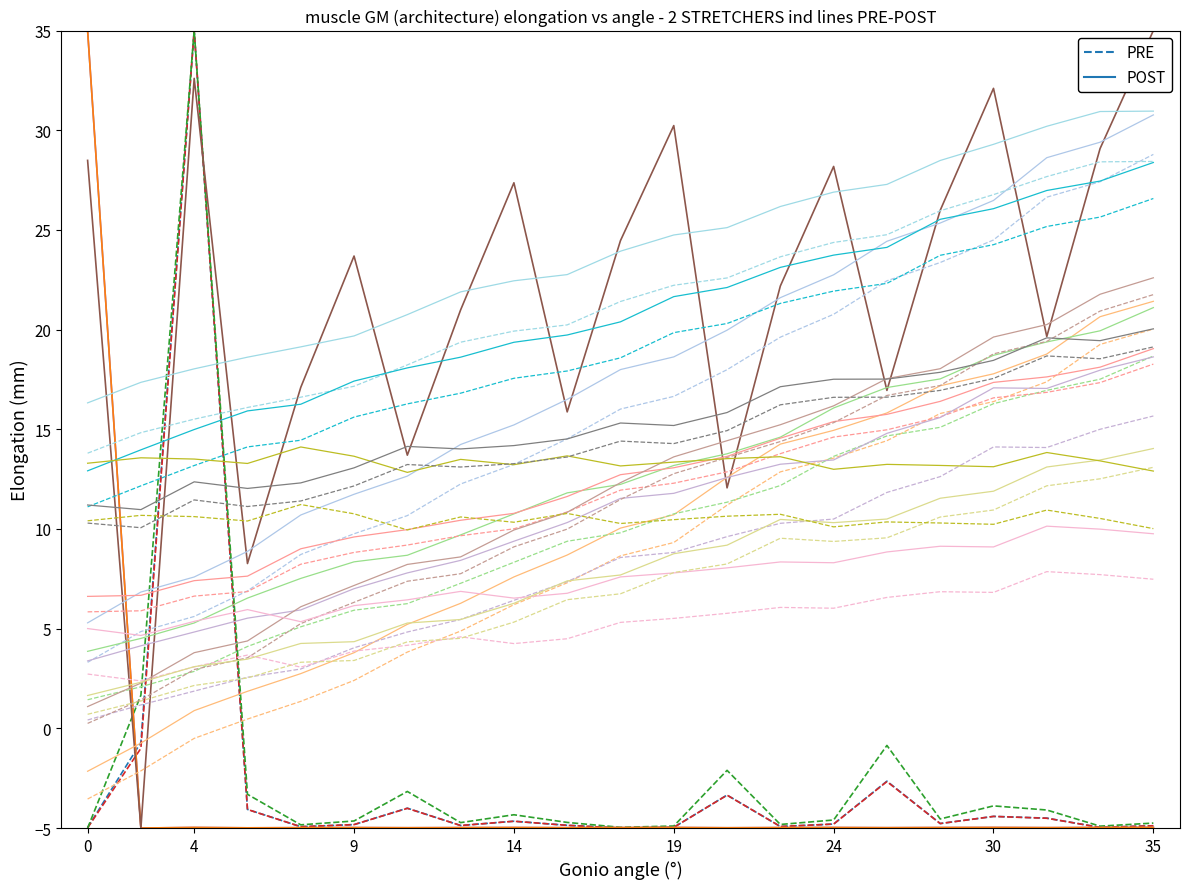

How many intersections are there between PRE and POST?

3